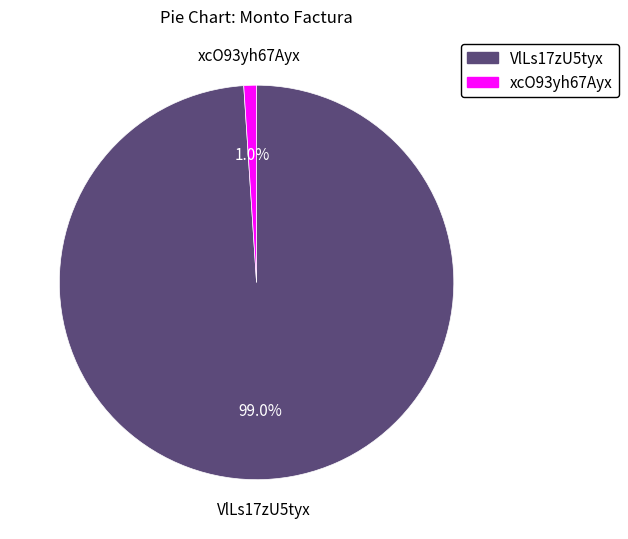

How many segments does this pie chart have?

2